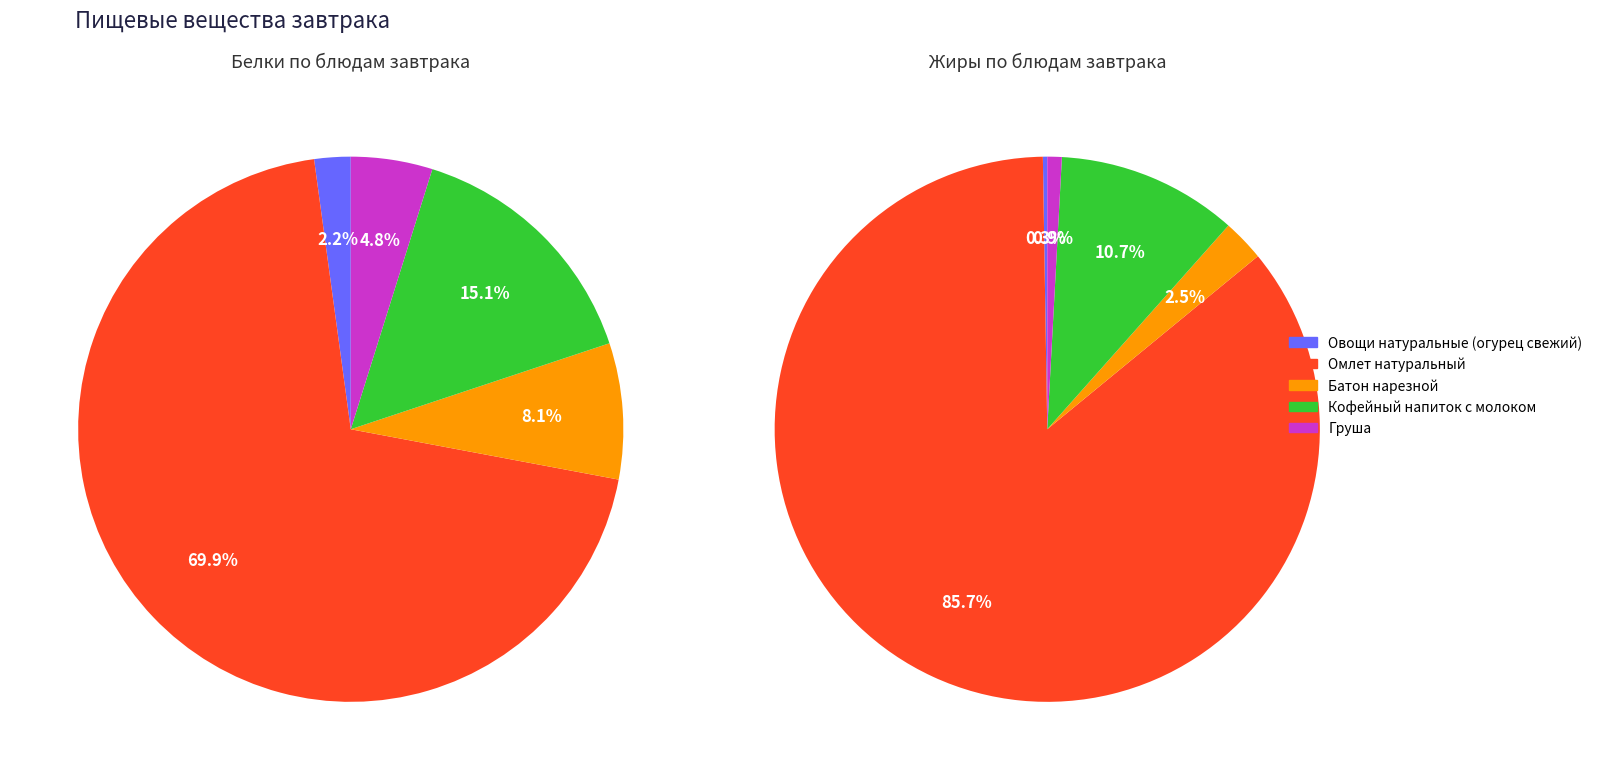

Which category accounts for the majority?

Омлет натуральный